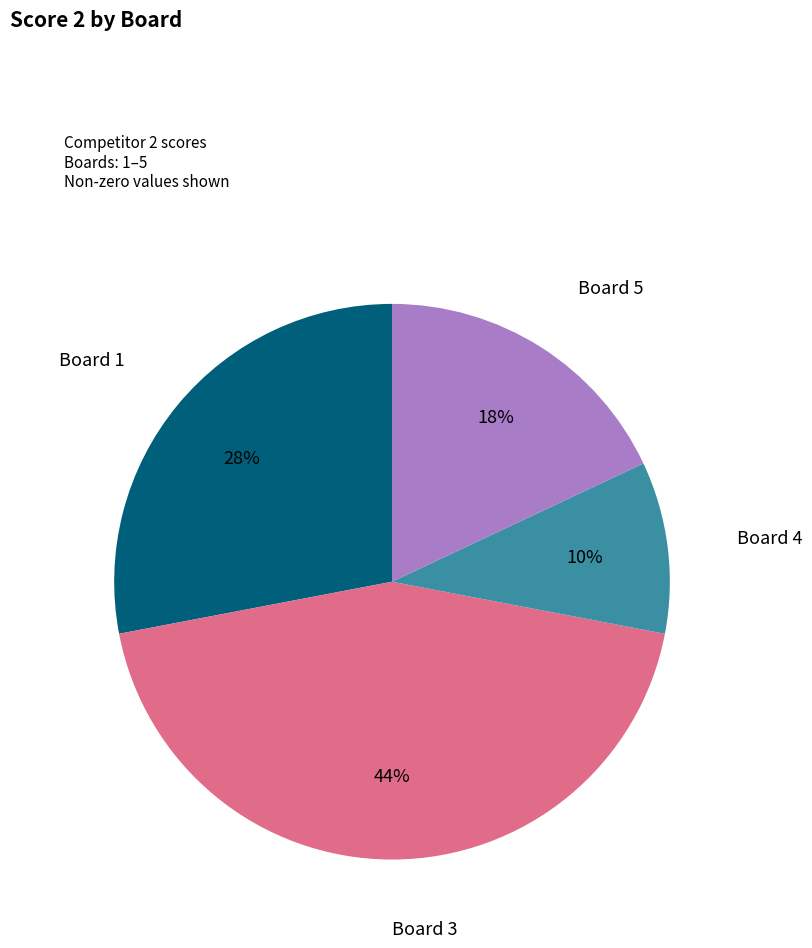

Is there a majority slice in this chart?

No